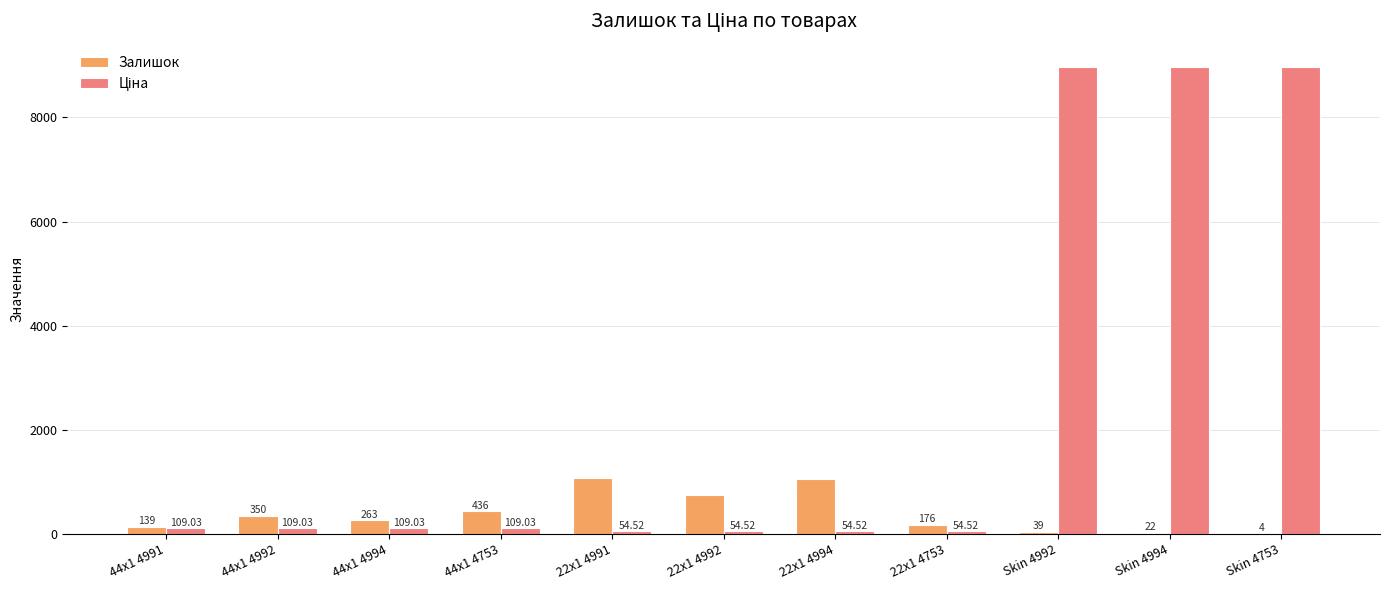

At which category is the sum across all series the highest?

Skin 4992